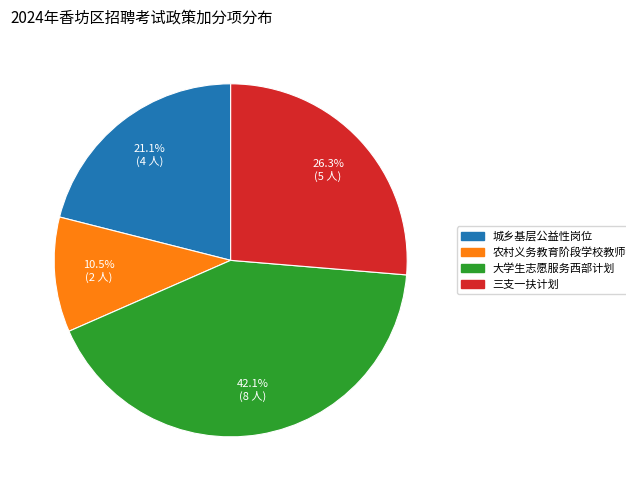

How many segments does this pie chart have?

4